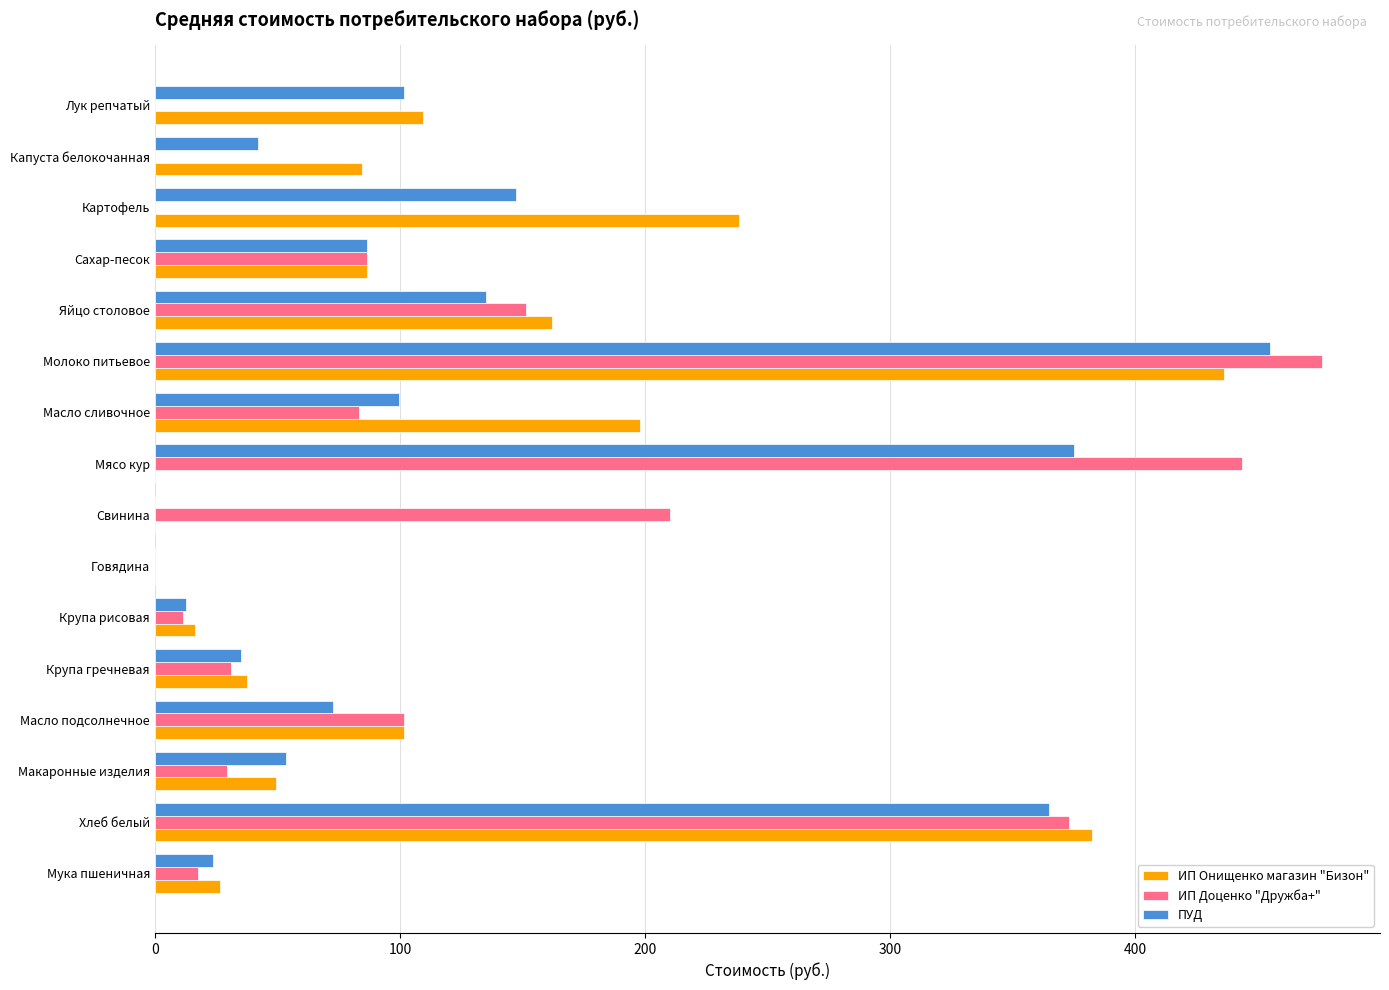

What is the sum of all ПУД values?

2004.6